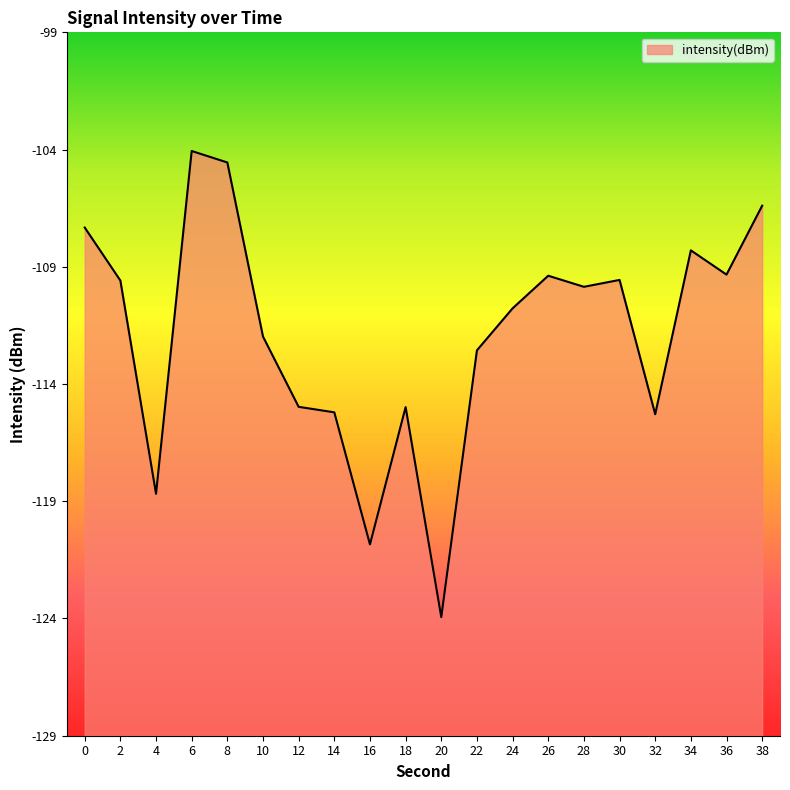

What is the value of the 2nd point from the left?

-109.7